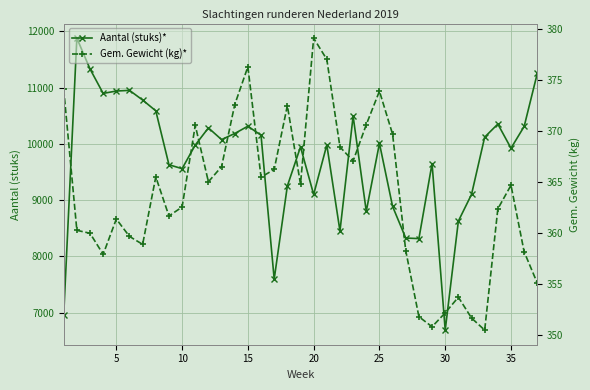

What is the difference between the maximum and minimum values in the Aantal (stuks)* series?

5190.0